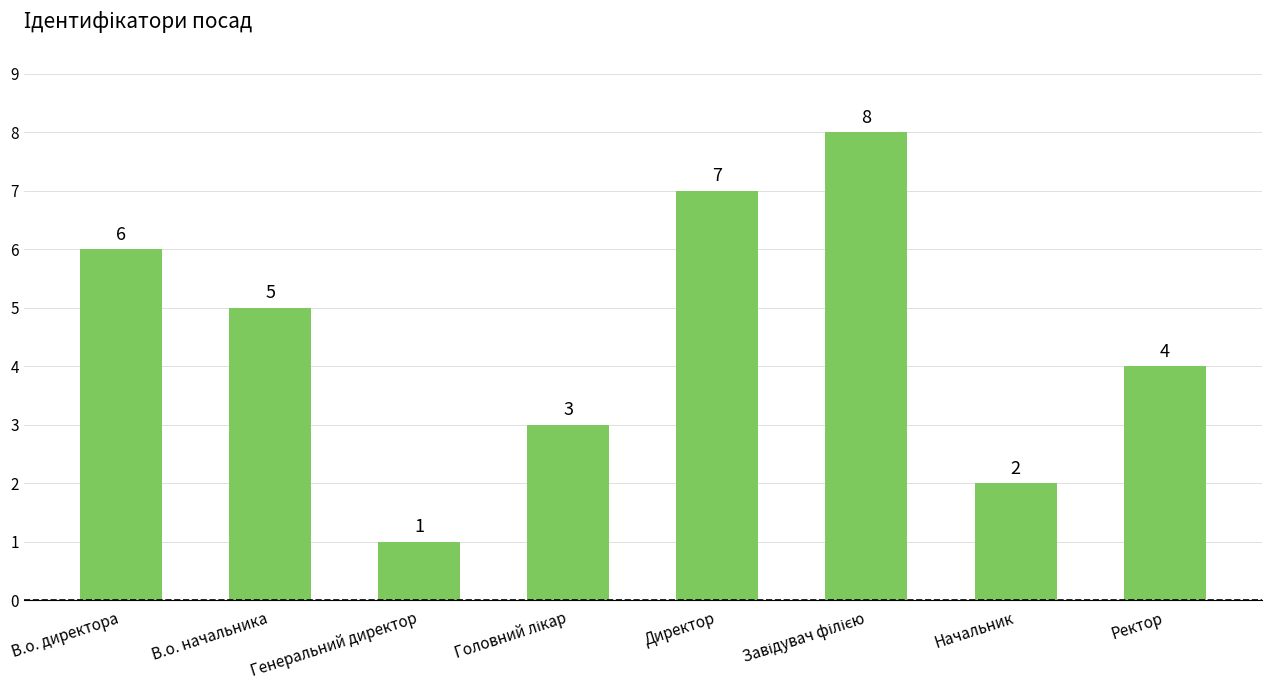

Where does the data first go above 5?

В.о. директора